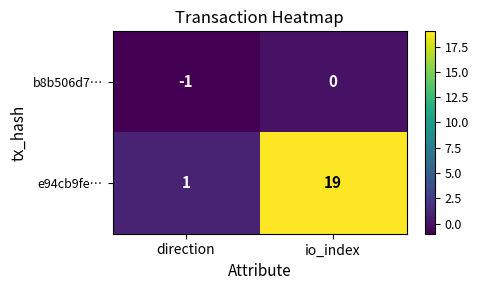

List the labels in order of b8b506d7… value, largest first.

io_index, direction